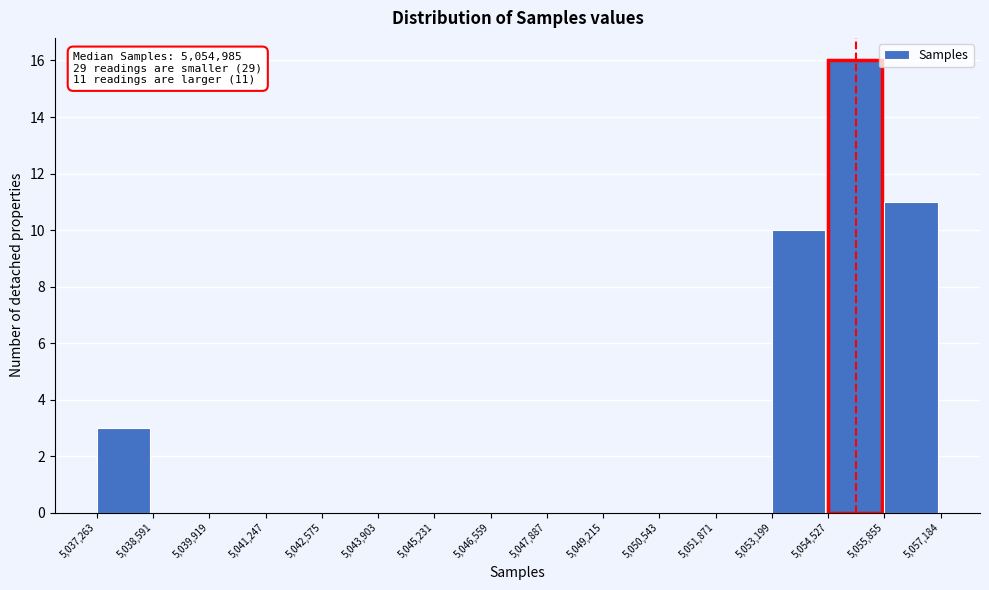

Over which range of the x-axis is the bar tallest?

5,054,527 to 5,055,855